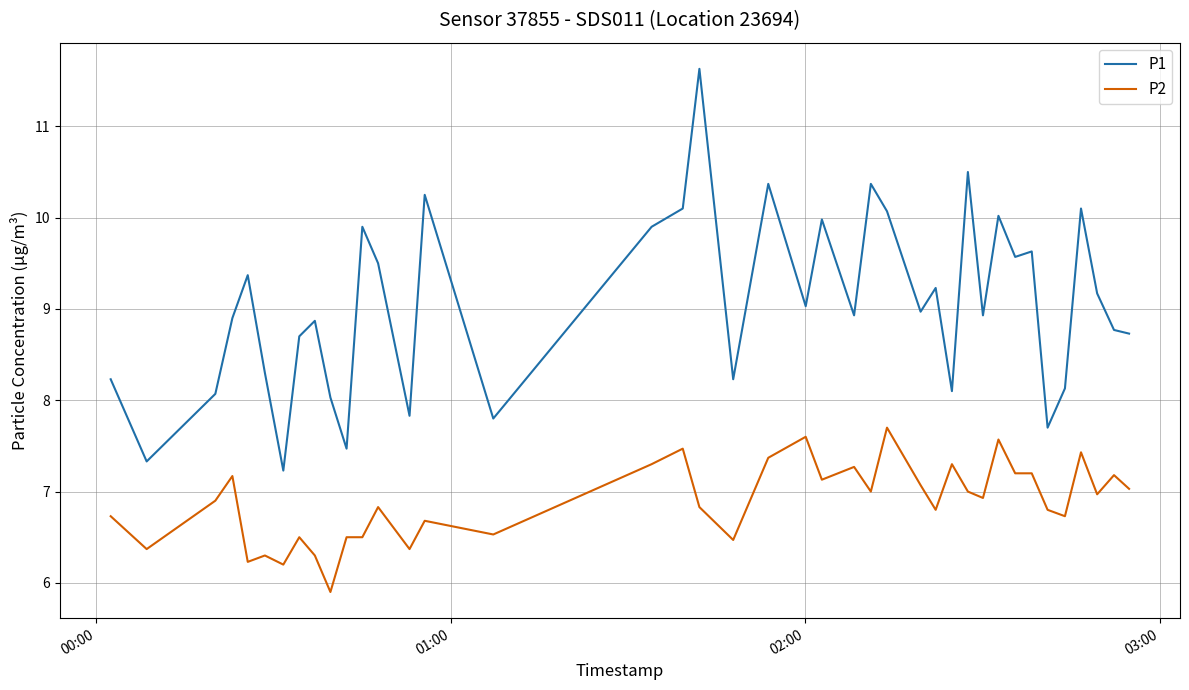

True or false: P2 and P1 cross at least once.

False